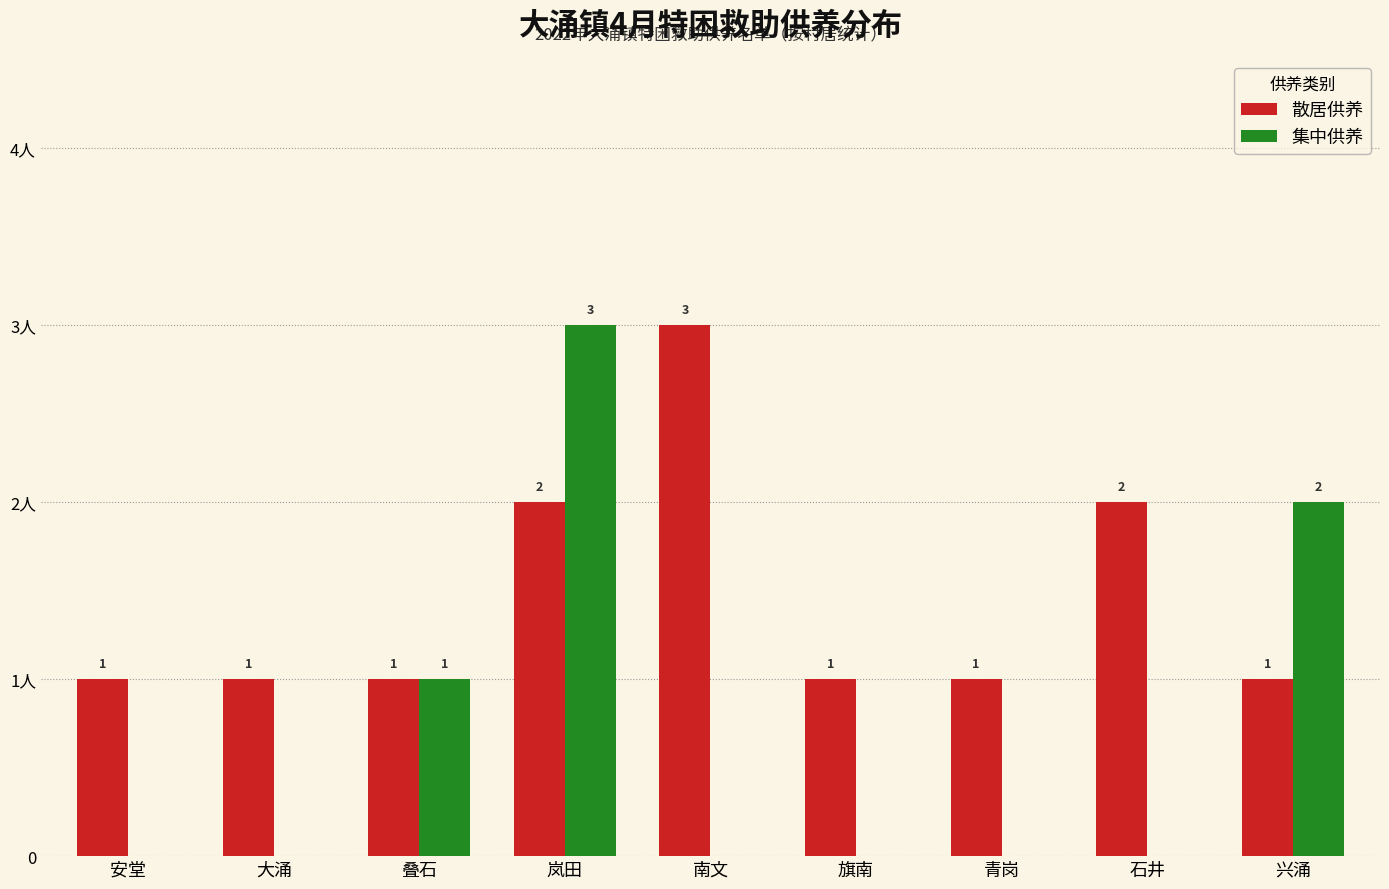

Between 南文 and 岚田, which is larger?

南文